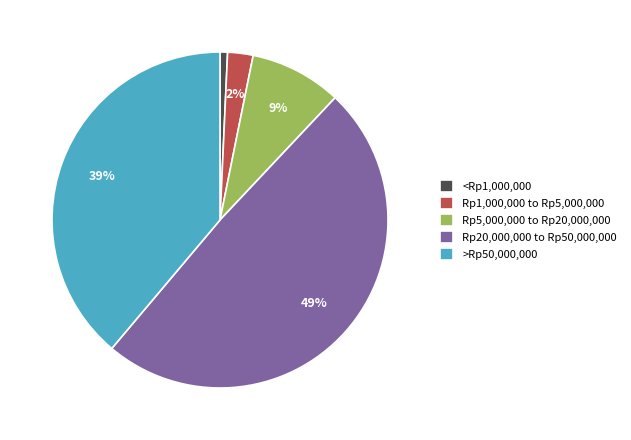

Combined, do <Rp1,000,000 and >Rp50,000,000 account for over 50%?

No